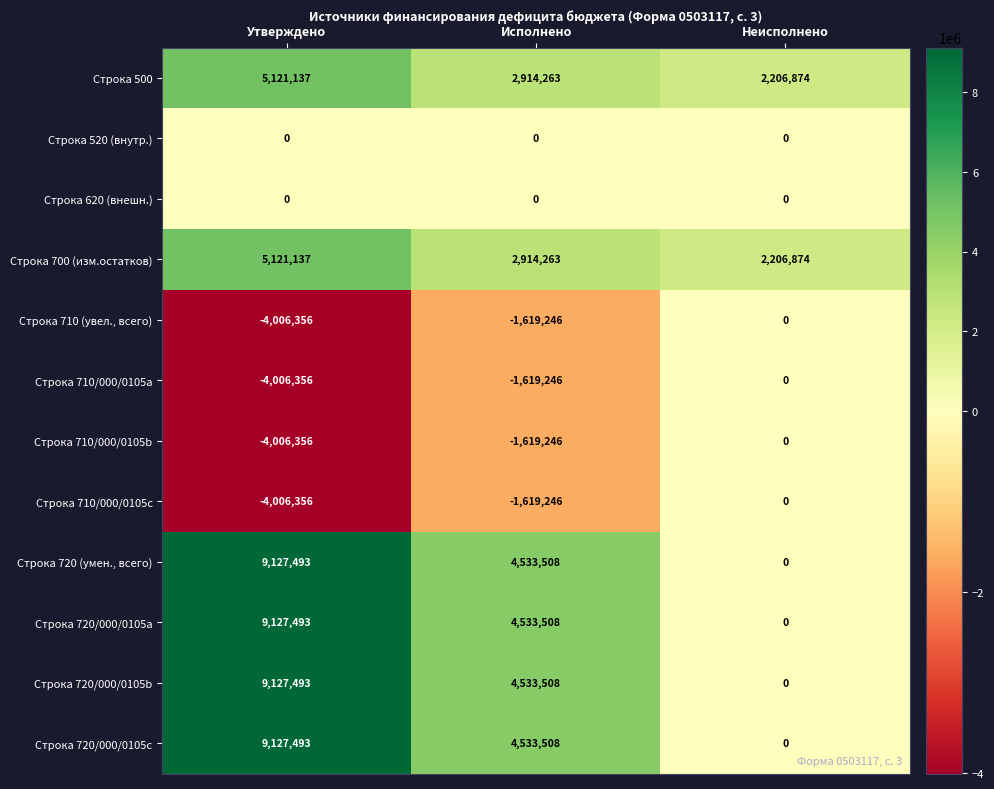

What is the minimum value for Строка 710 (увел., всего)?

-4006356